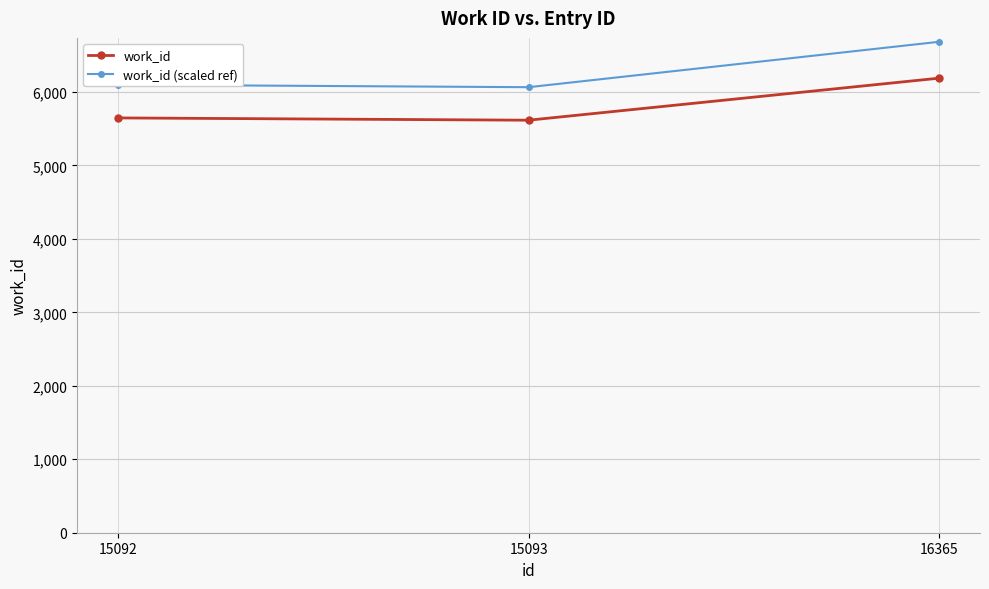

What is the value of the work_id point at the 3rd from the left?

6187.0